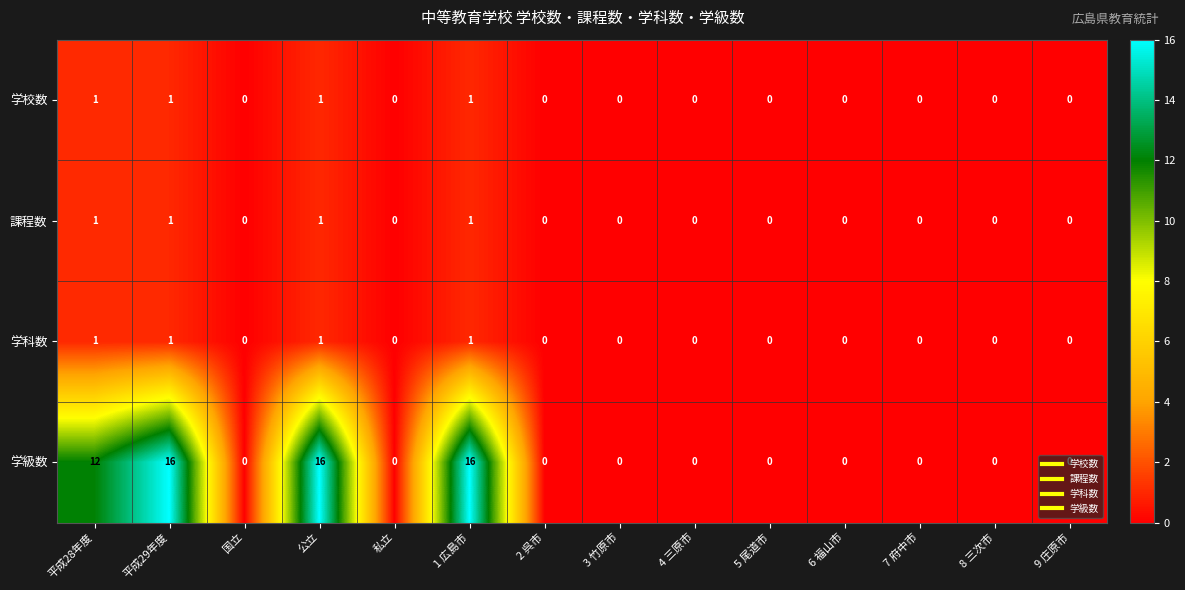

What is the sum of all 学科数 values?

4